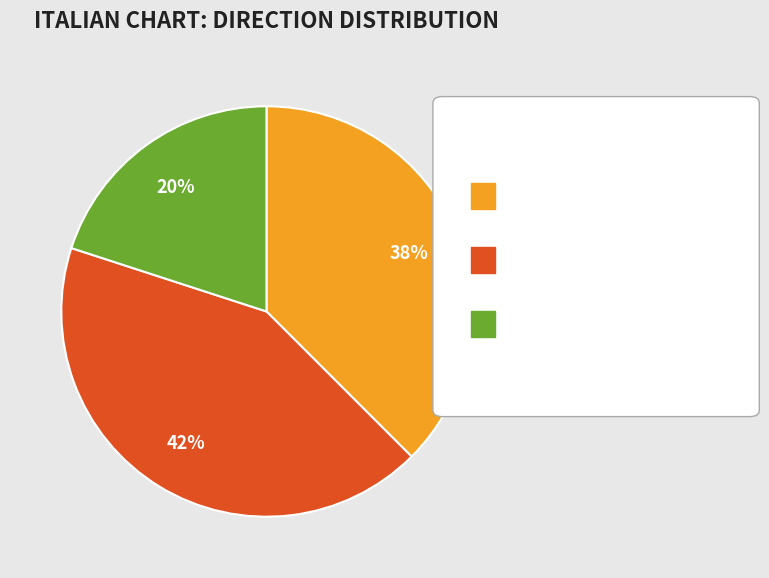

To the nearest percent, what is the average slice percentage?

33%